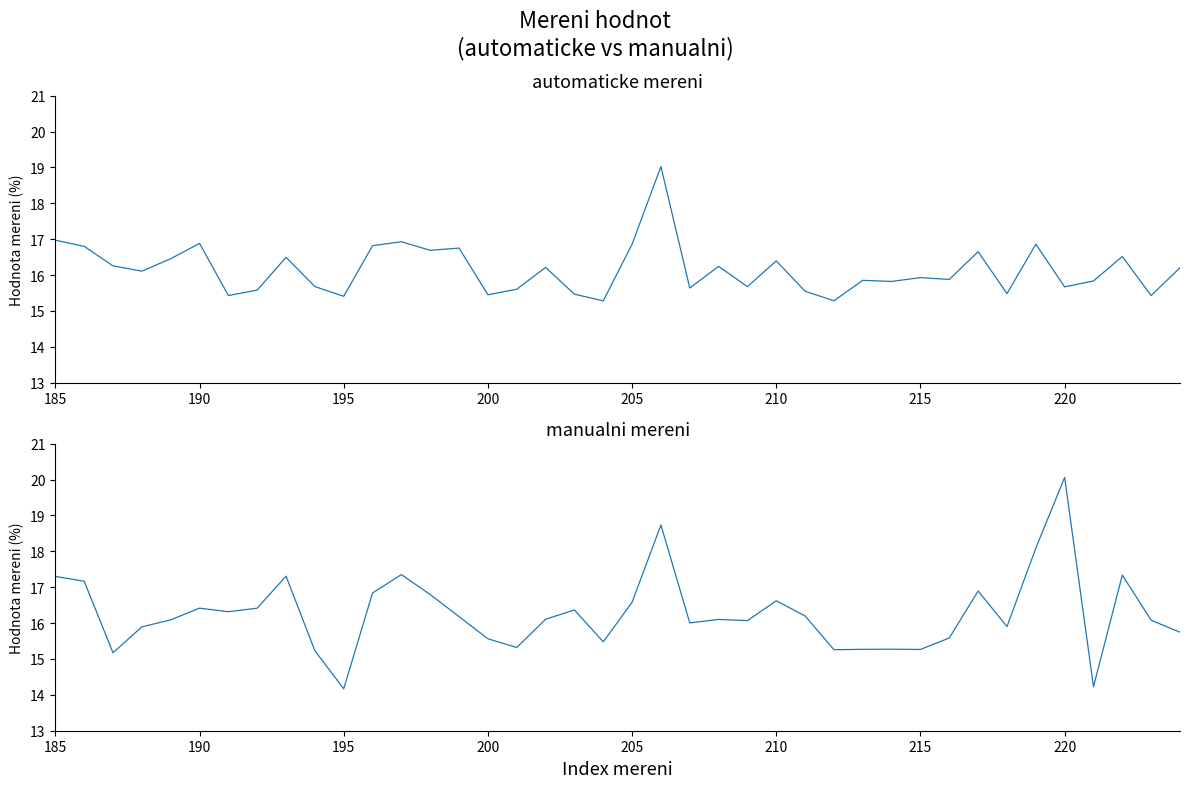

At which label is automaticke mereni closest to 17?

185